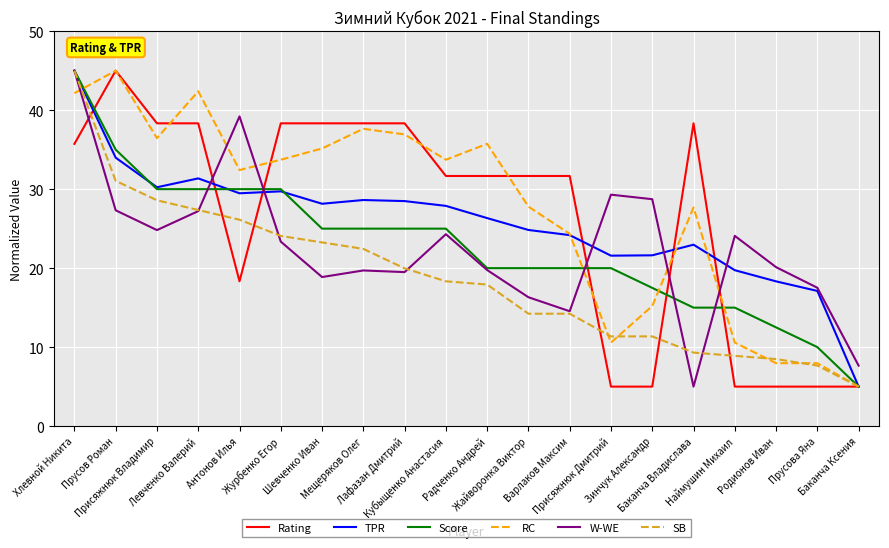

What is the greatest value displayed?

45.0